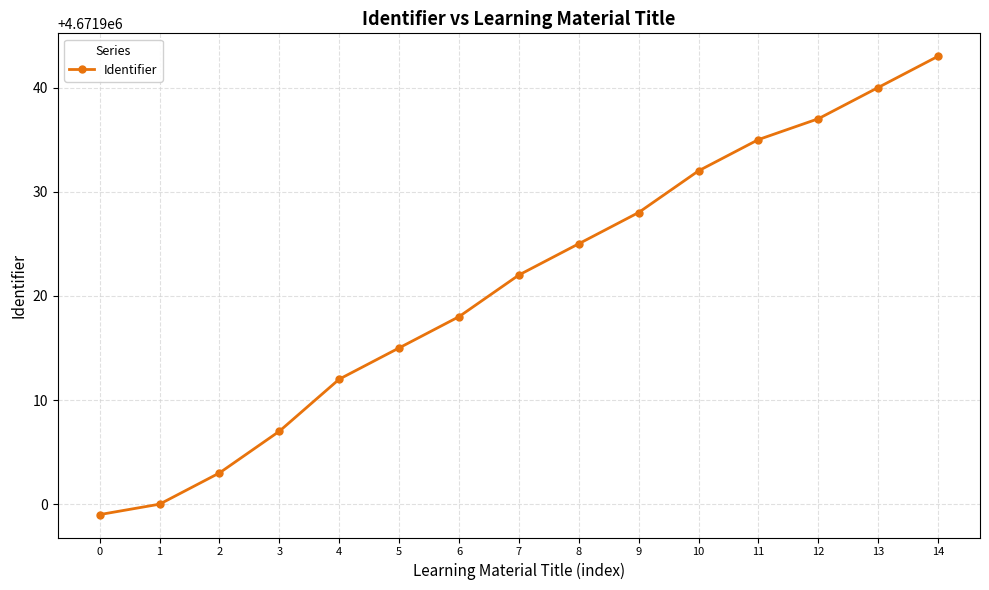

Is it true that the value at 13 is 4671940?

True